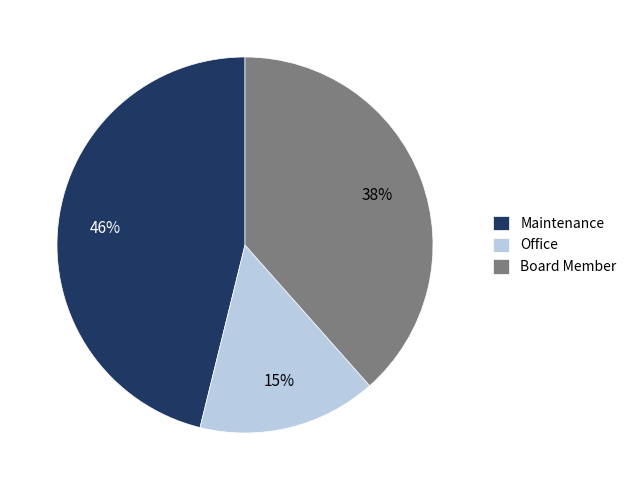

Rank the categories by value from lowest to highest.

Office, Board Member, Maintenance